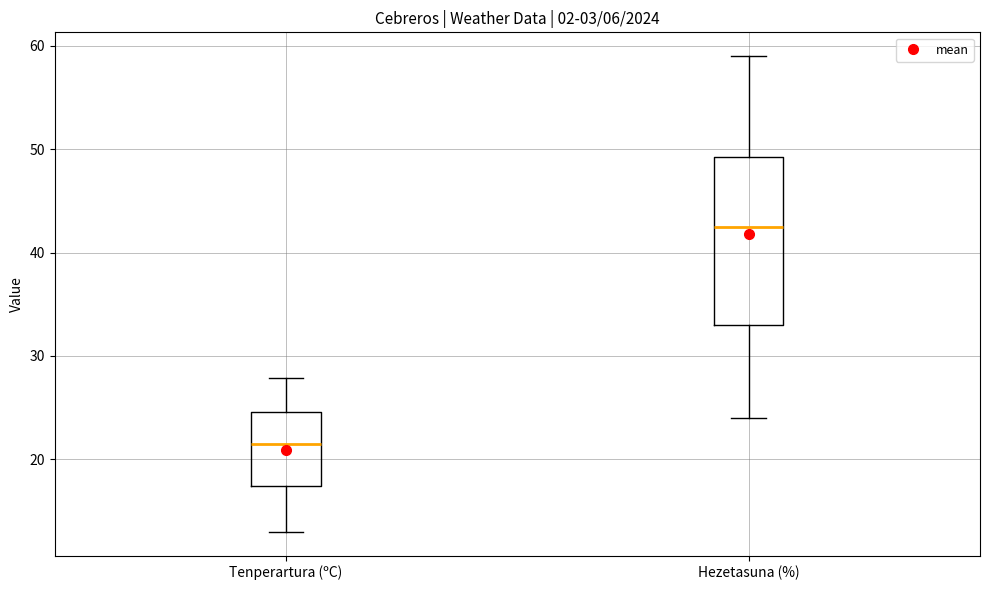

Reading left to right, transcribe this box plot: for each box, give where its median line is, the range the box spans, and where its two whiskers end, as read against the y-axis. The values are not printed on the chart, so give them approximately, as read against the axis.

Tenperartura (ºC): median 21, box 17 to 25, whiskers 13 to 28
Hezetasuna (%): median 43, box 33 to 49, whiskers 24 to 59